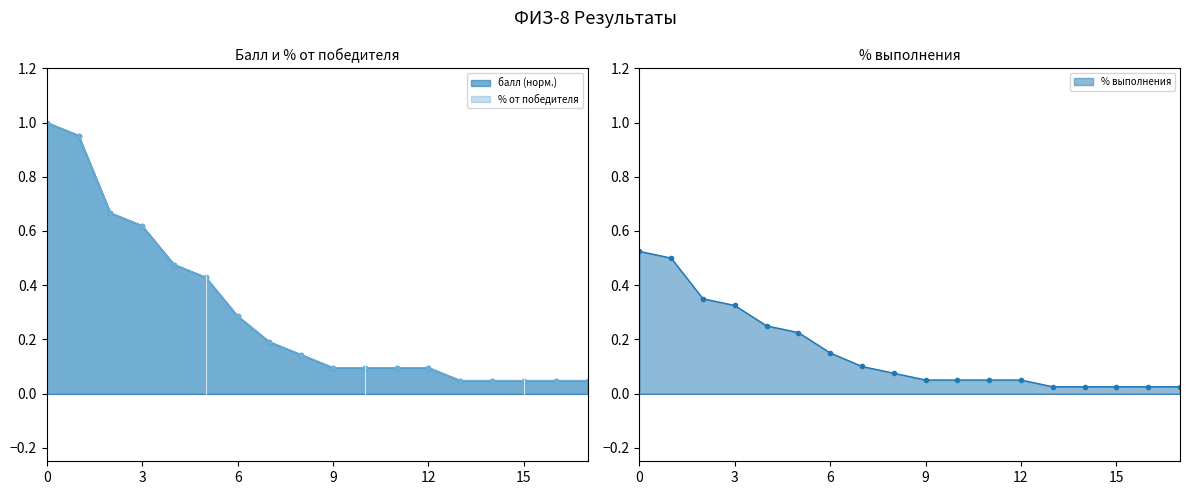

Which series has the largest total across all categories?

балл